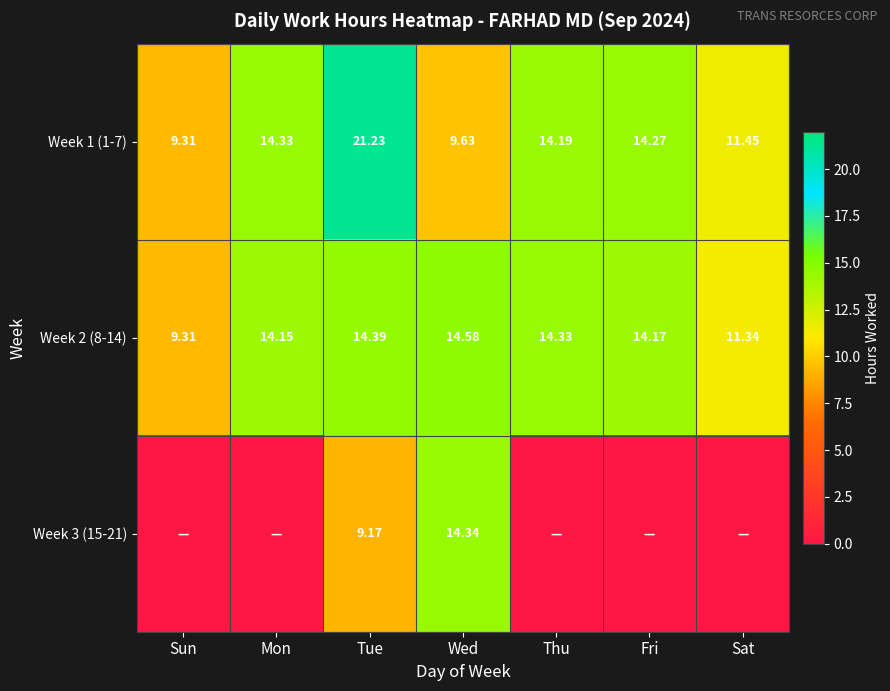

Is the value of Week 1 (1-7) at Mon greater than the value of Week 2 (8-14) at Wed?

No